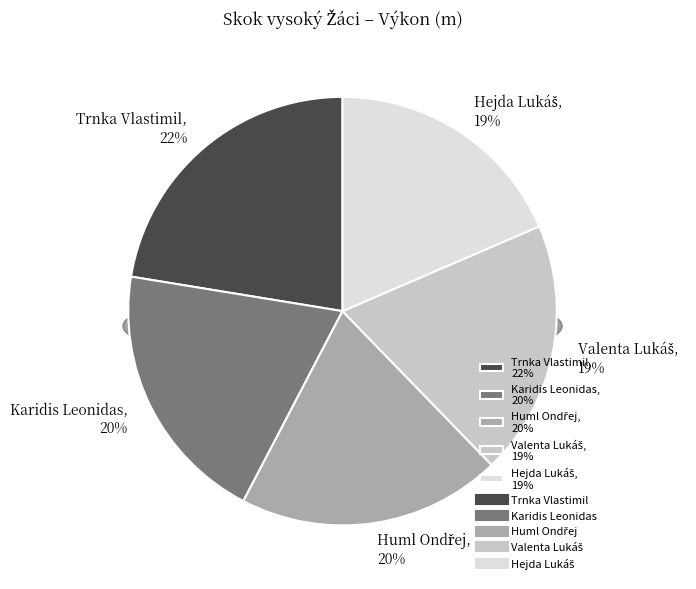

What is the change in value from Trnka Vlastimil to Huml Ondřej?

-0.2